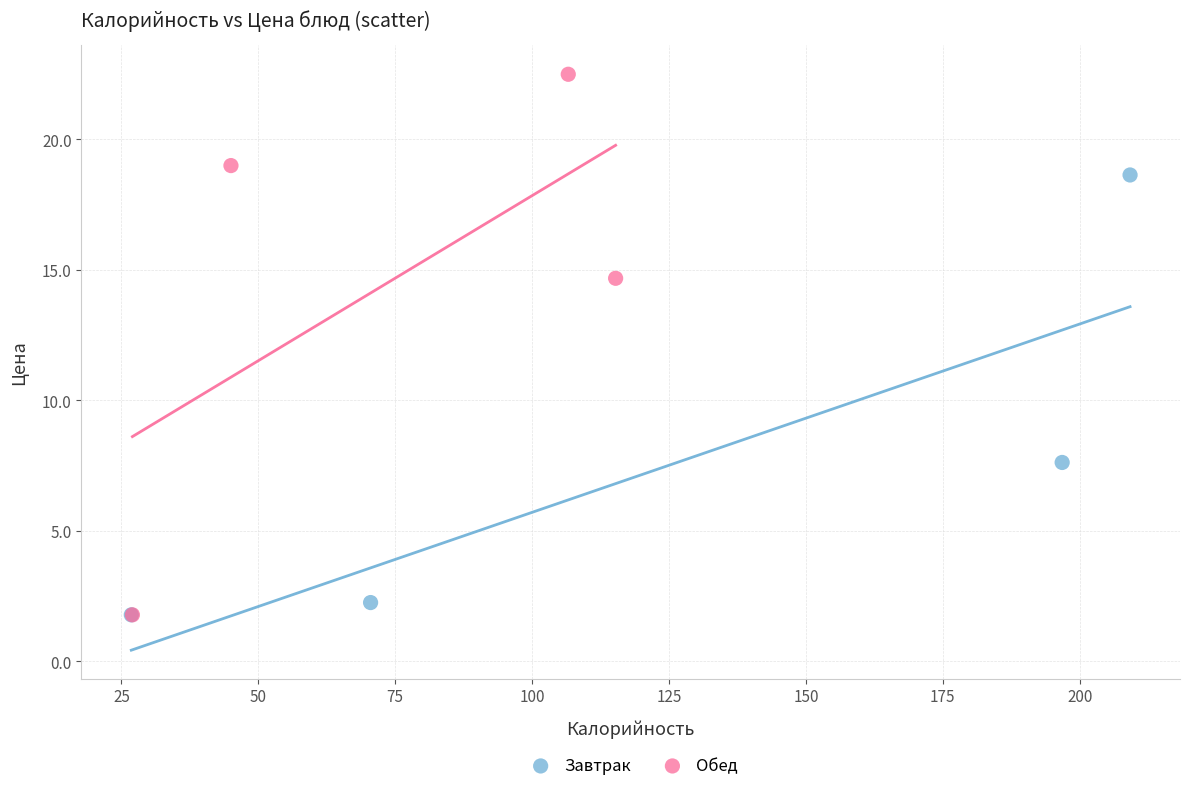

Which series contains the highest Y value?

Обед